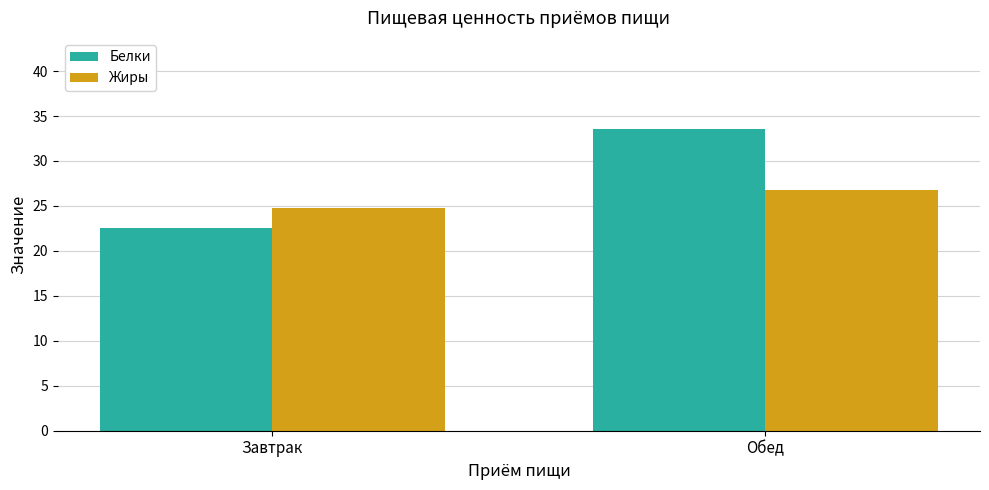

Which category has the lowest value in the Жиры series?

Завтрак